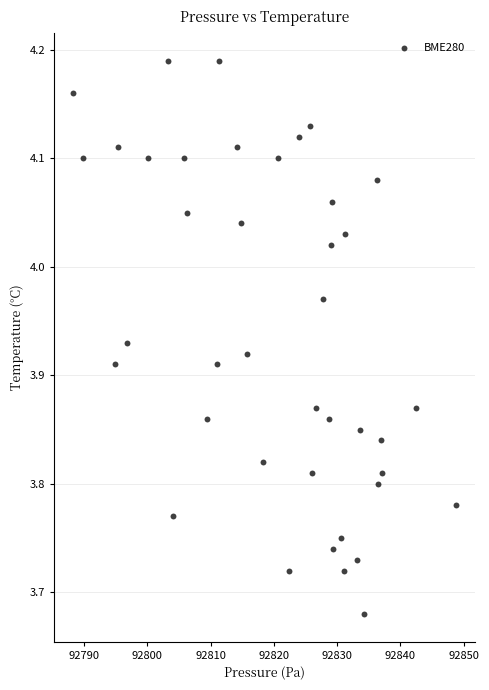

What is the range of Y values (max minus min)?

0.5